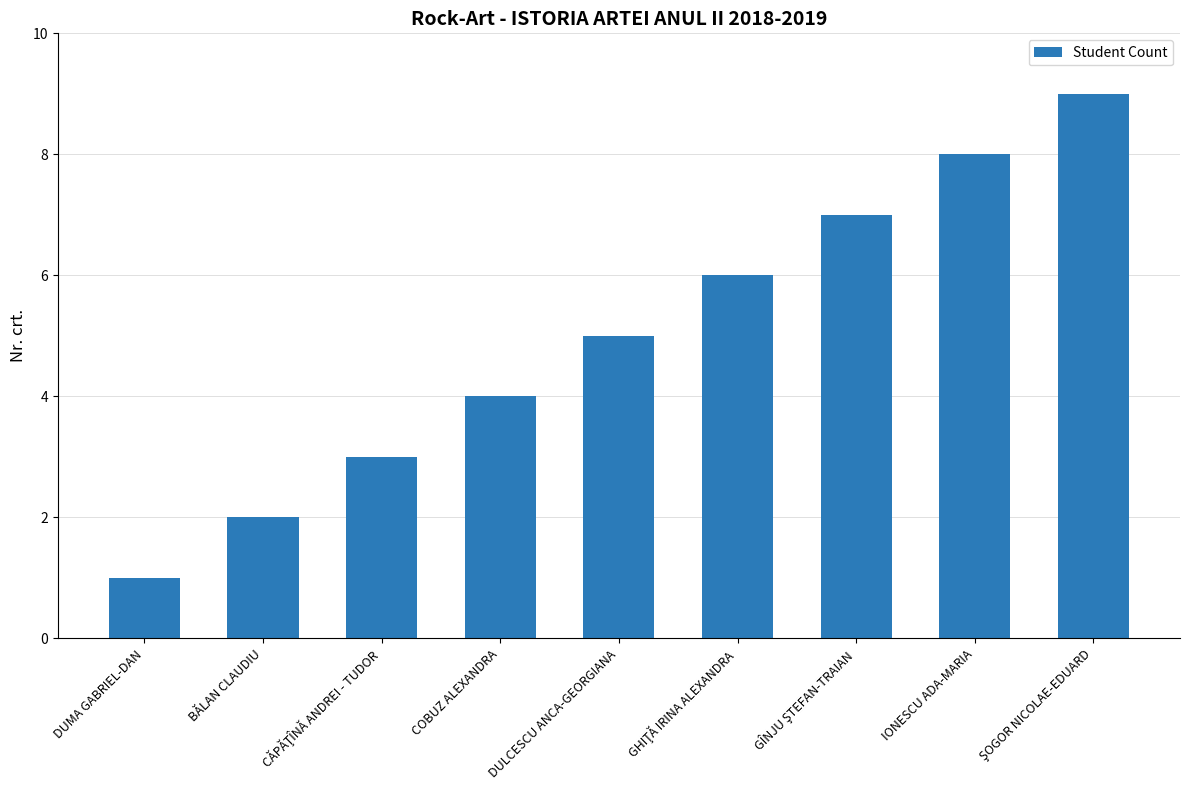

The chart shows a value of 4 at COBUZ ALEXANDRA. True or false?

True